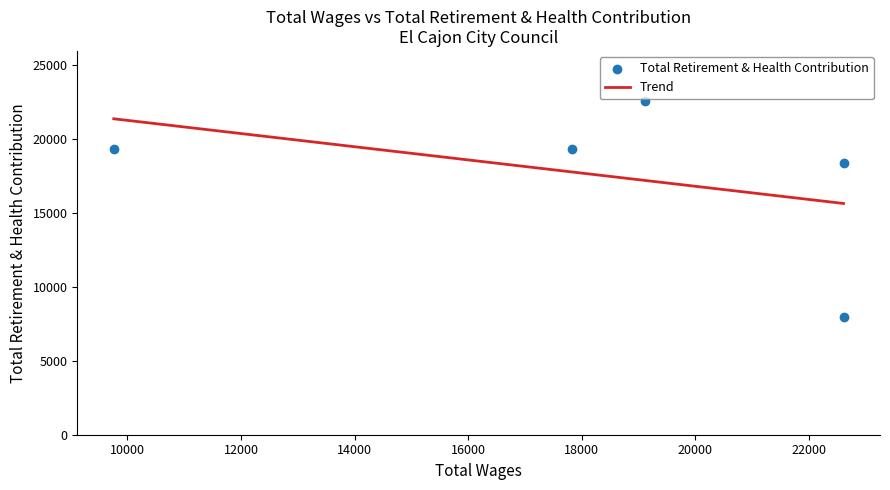

Between 22608 and 19110, which is larger?

19110